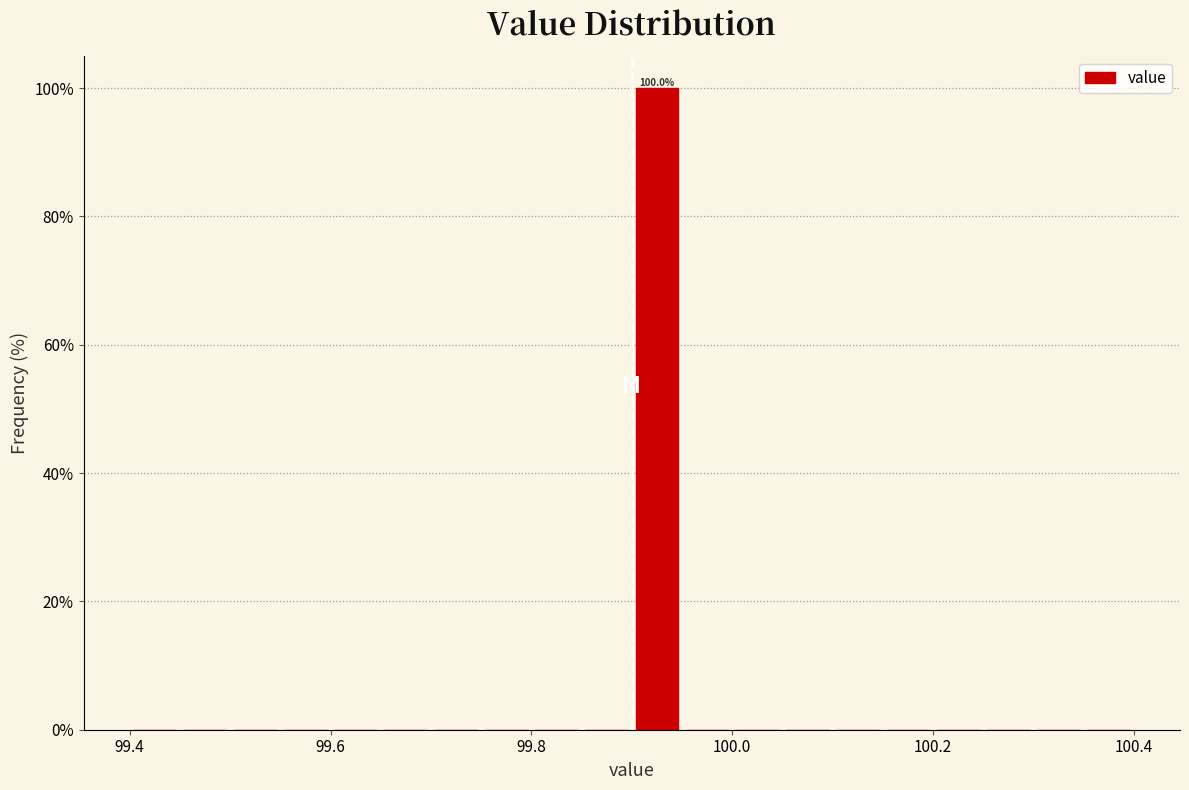

Read against the x-axis, roughly where is the centre of the tallest bar?

99.92